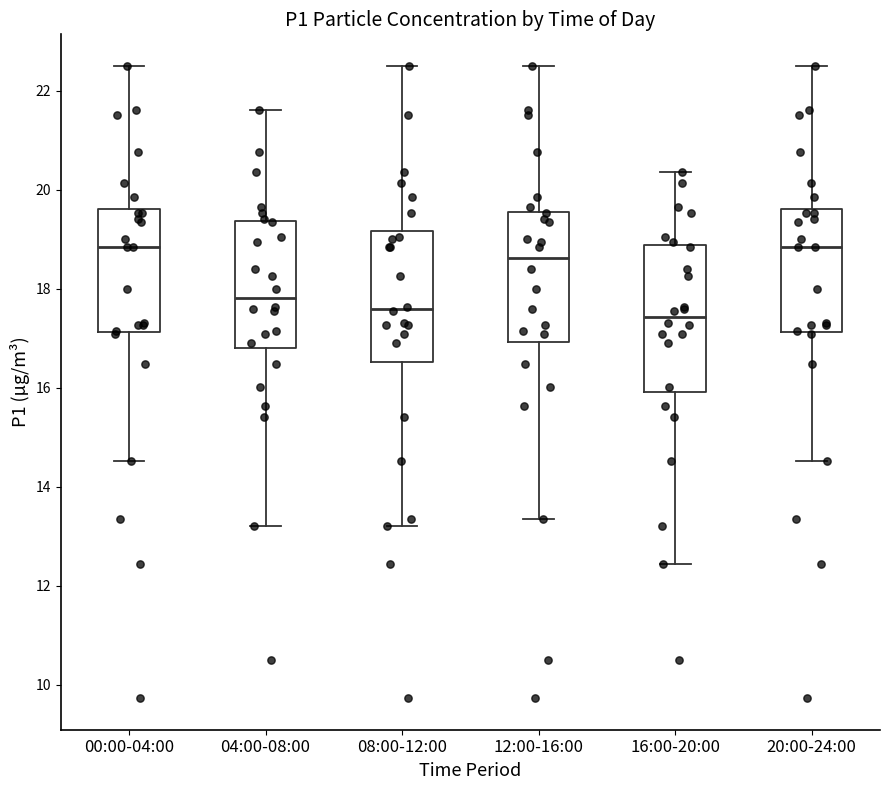

Reading left to right, transcribe this box plot: for each box, give where its median line is, the range the box spans, and where its two whiskers end, as read against the y-axis. The values are not printed on the chart, so give them approximately, as read against the axis.

00:00-04:00: median 18.8, box 17.2 to 19.6, whiskers 14.6 to 22.6
04:00-08:00: median 17.8, box 16.8 to 19.4, whiskers 13.2 to 21.6
08:00-12:00: median 17.6, box 16.6 to 19.2, whiskers 13.2 to 22.6
12:00-16:00: median 18.6, box 17.0 to 19.6, whiskers 13.4 to 22.6
16:00-20:00: median 17.4, box 16.0 to 18.8, whiskers 12.4 to 20.4
20:00-24:00: median 18.8, box 17.2 to 19.6, whiskers 14.6 to 22.6